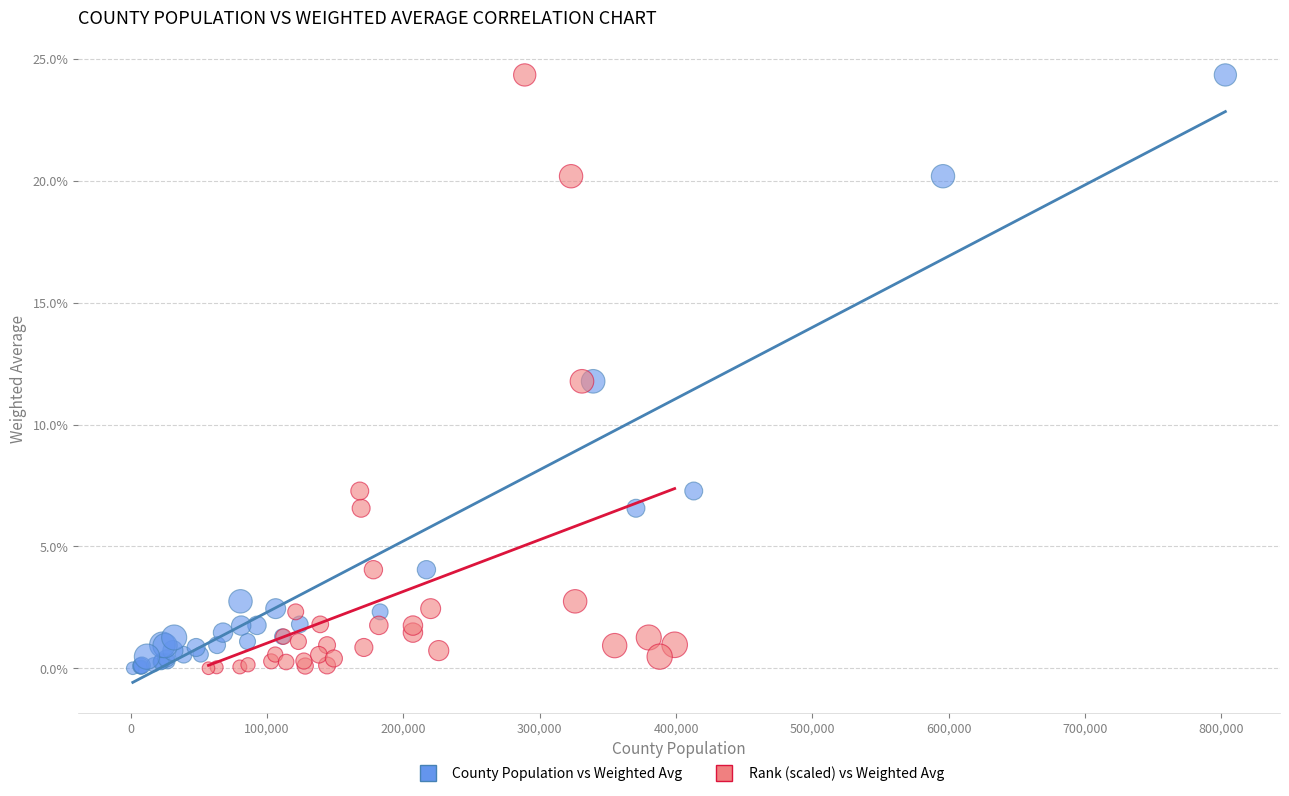

What are all the series names shown in the legend?

County Population vs Weighted Avg, Rank (scaled) vs Weighted Avg